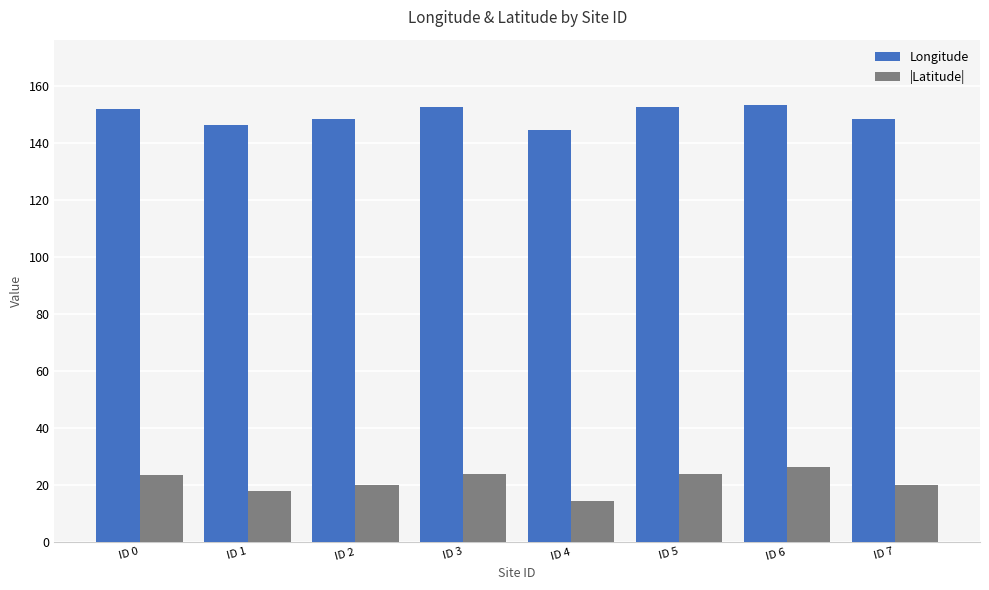

What are all the series names shown in the legend?

Longitude, |Latitude|